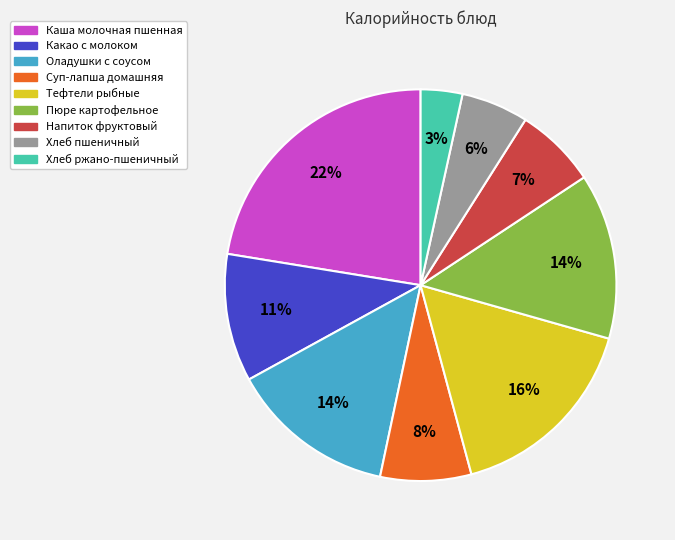

Combined, do Хлеб ржано-пшеничный and Напиток фруктовый account for over 50%?

No